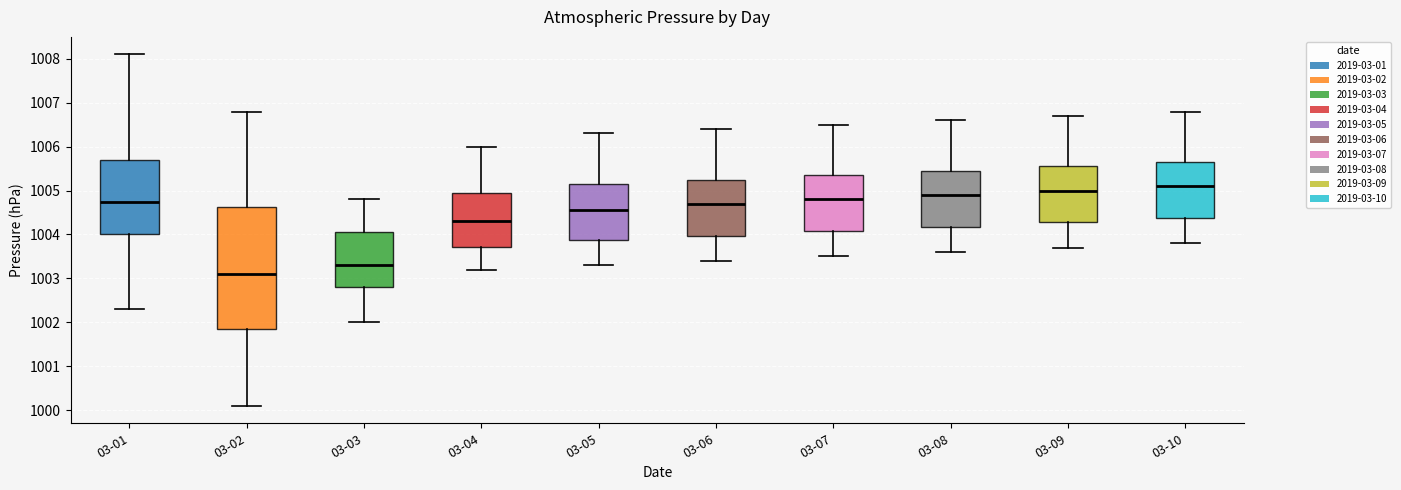

Comparing the boxes themselves (not the whiskers), which one is the tallest?

03-02